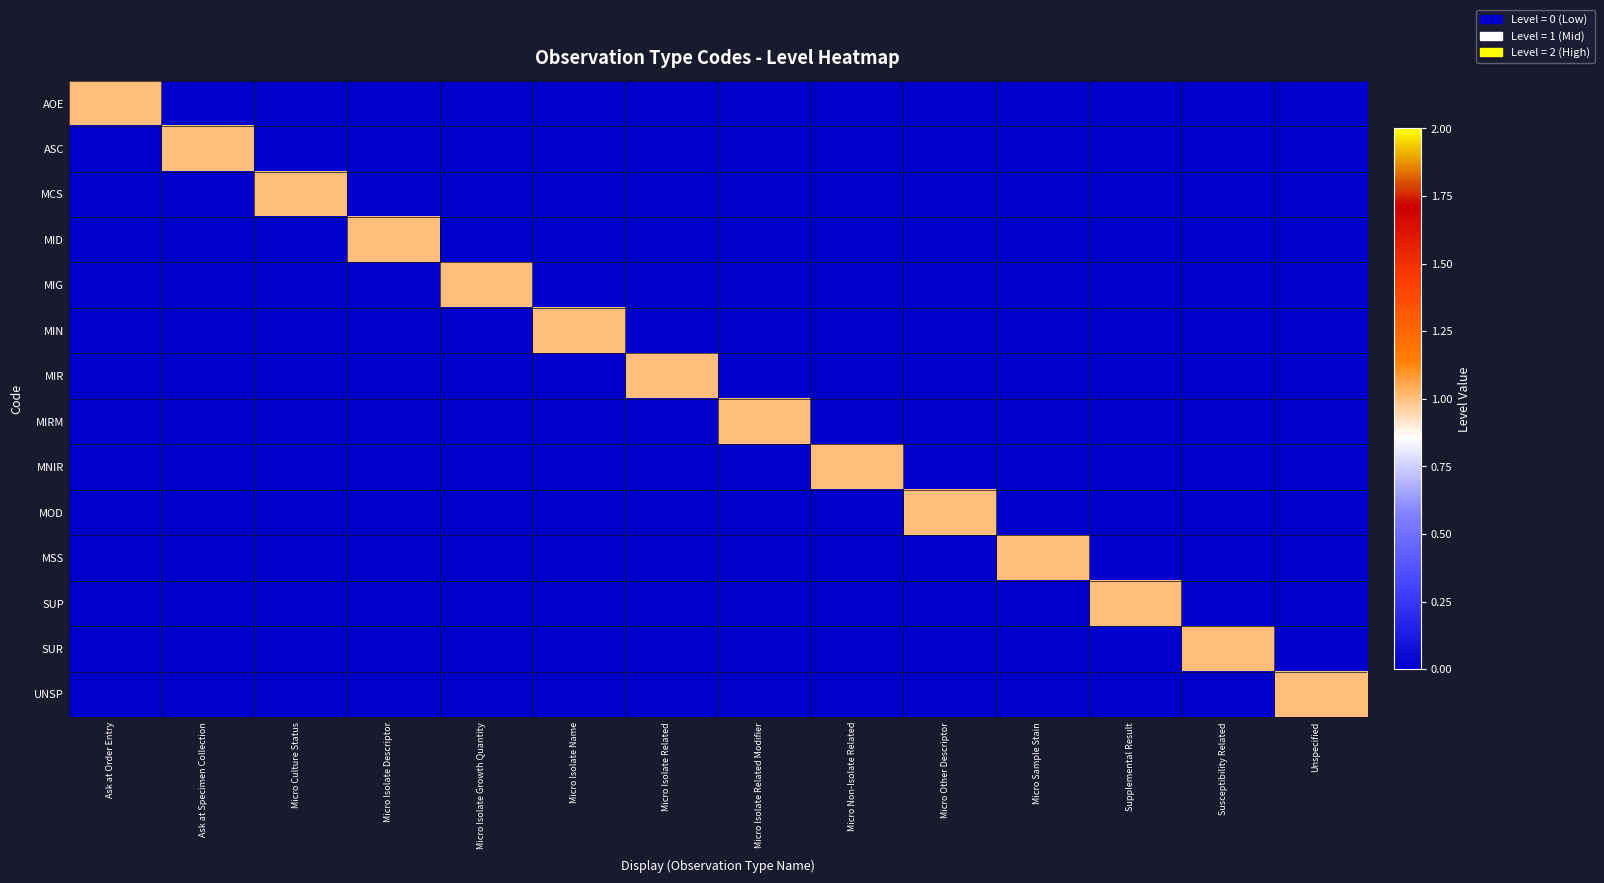

Which series changed the most between Ask at Specimen Collection and Micro Isolate Related Modifier?

ASC